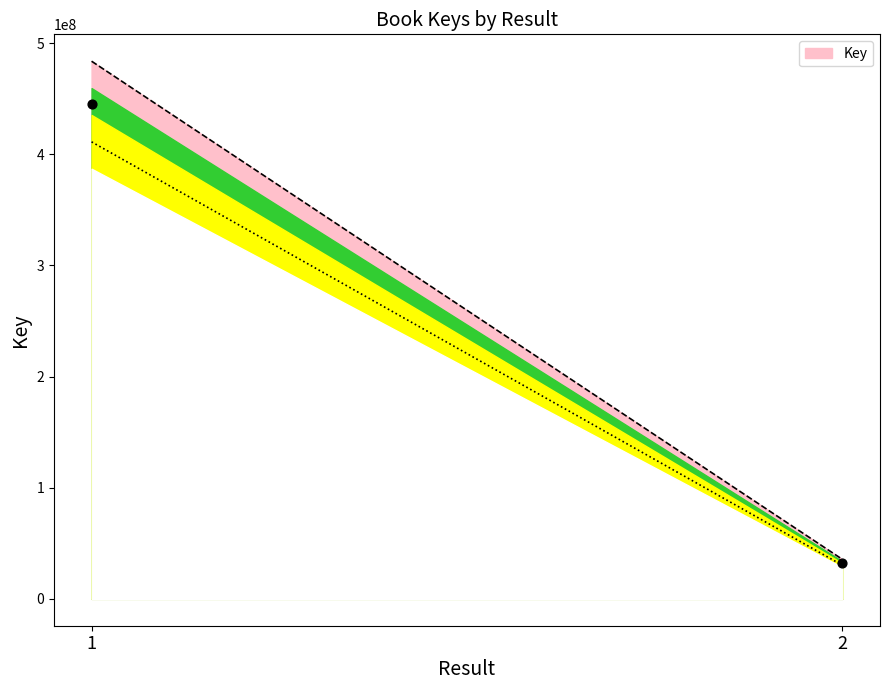

What is the range of Y values (max minus min)?

412421593.7